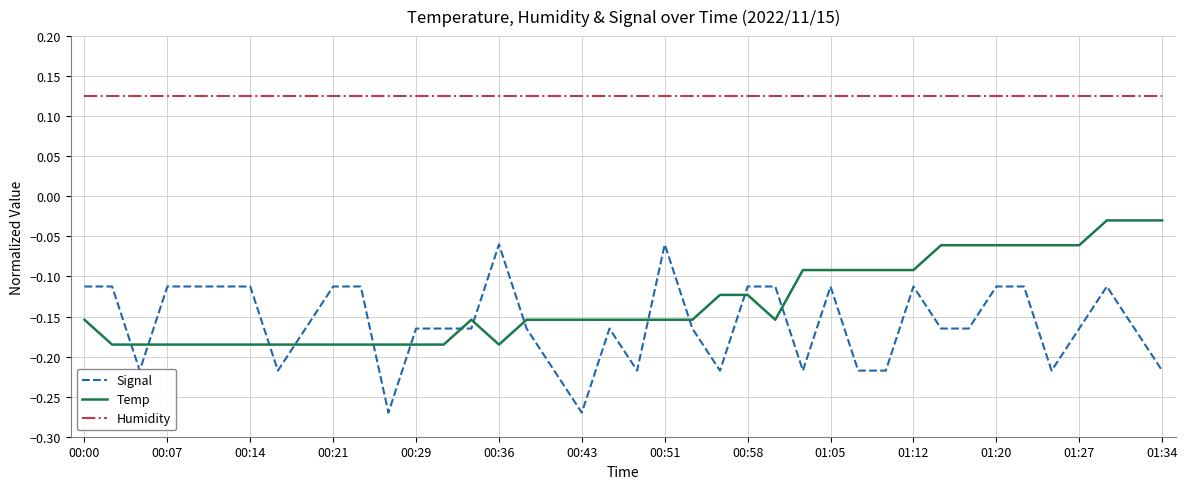

List the series in order of their peak value, highest first.

Humidity, Temp, Signal